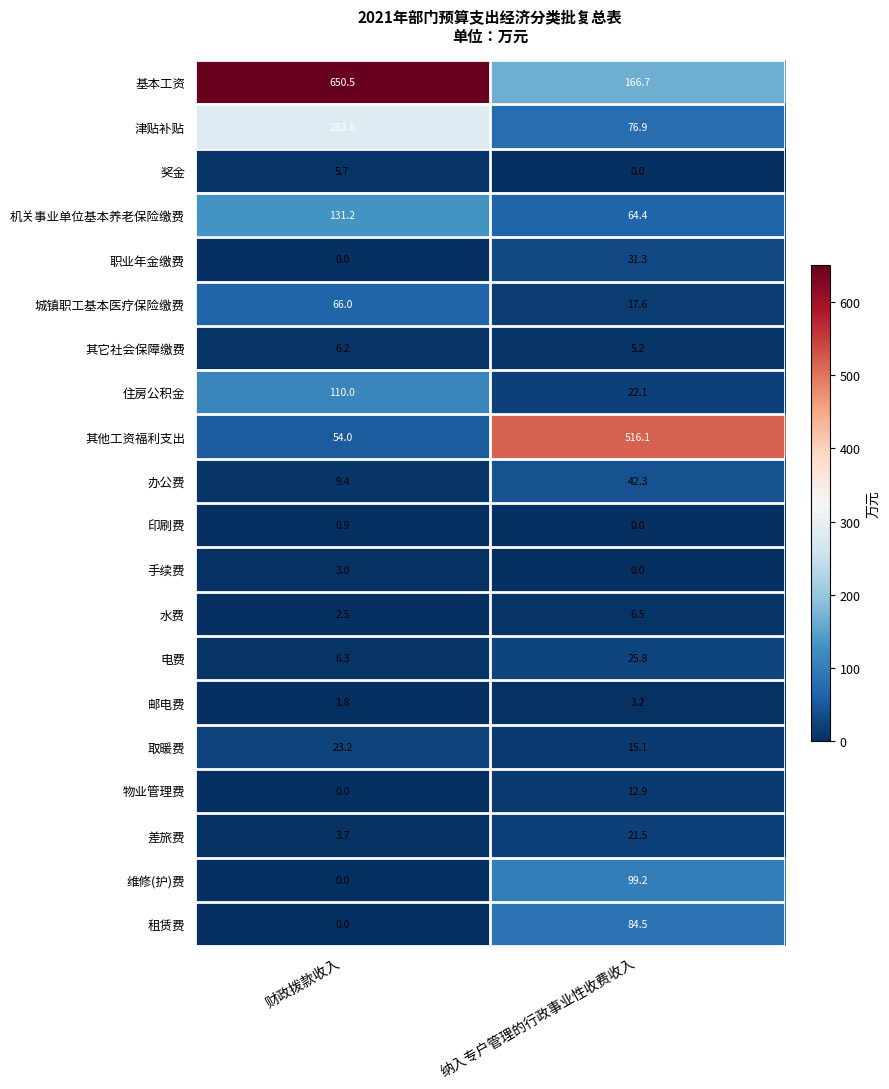

Which series has the largest total across all categories?

基本工资